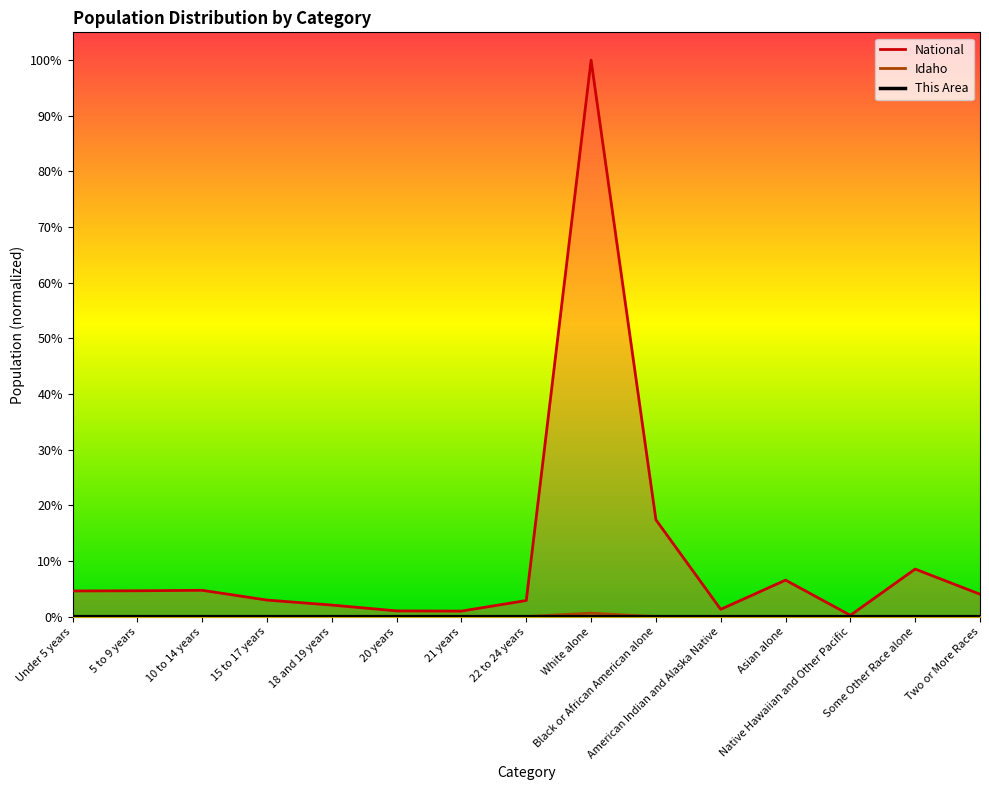

The Idaho series shows 0.0 at Two or More Races. True or false?

False